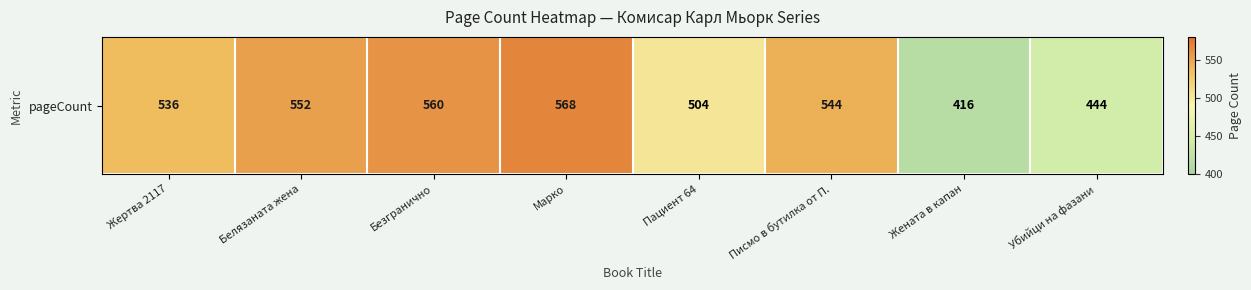

True or false: the data shows 390 at Безгранично.

False